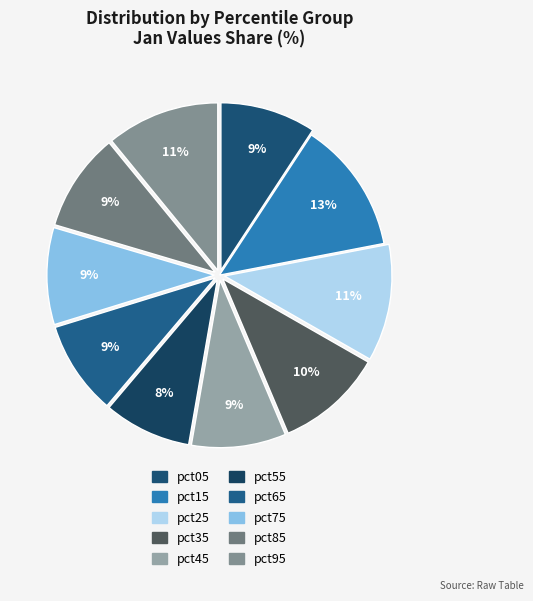

To the nearest percent, what is the difference between the pct85 and pct25 slice percentages?

2%